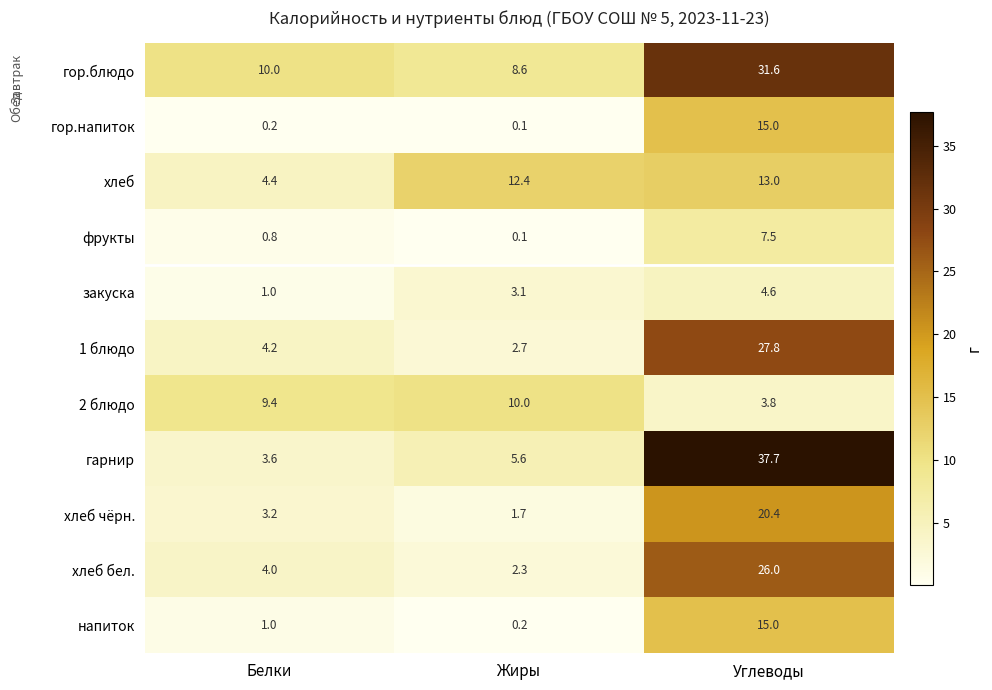

Where does the 1 блюдо series first go above 4?

Белки